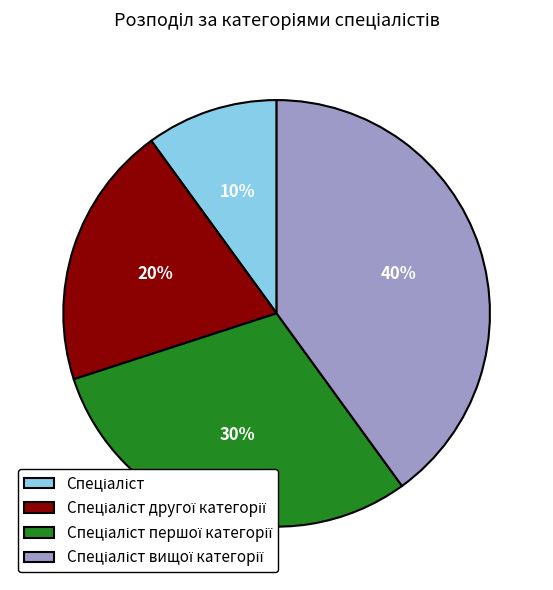

Is there a majority slice in this chart?

No